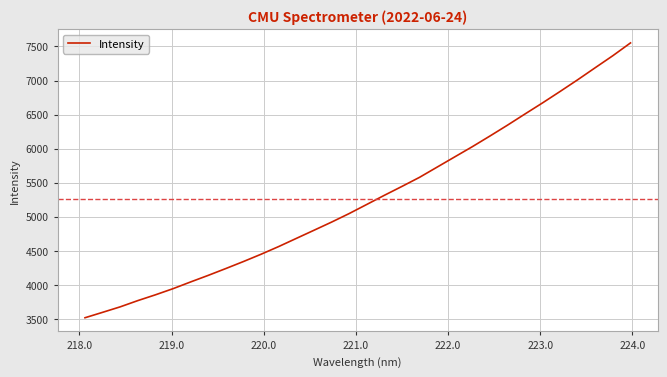

What is the difference between the maximum and minimum values?

4036.2